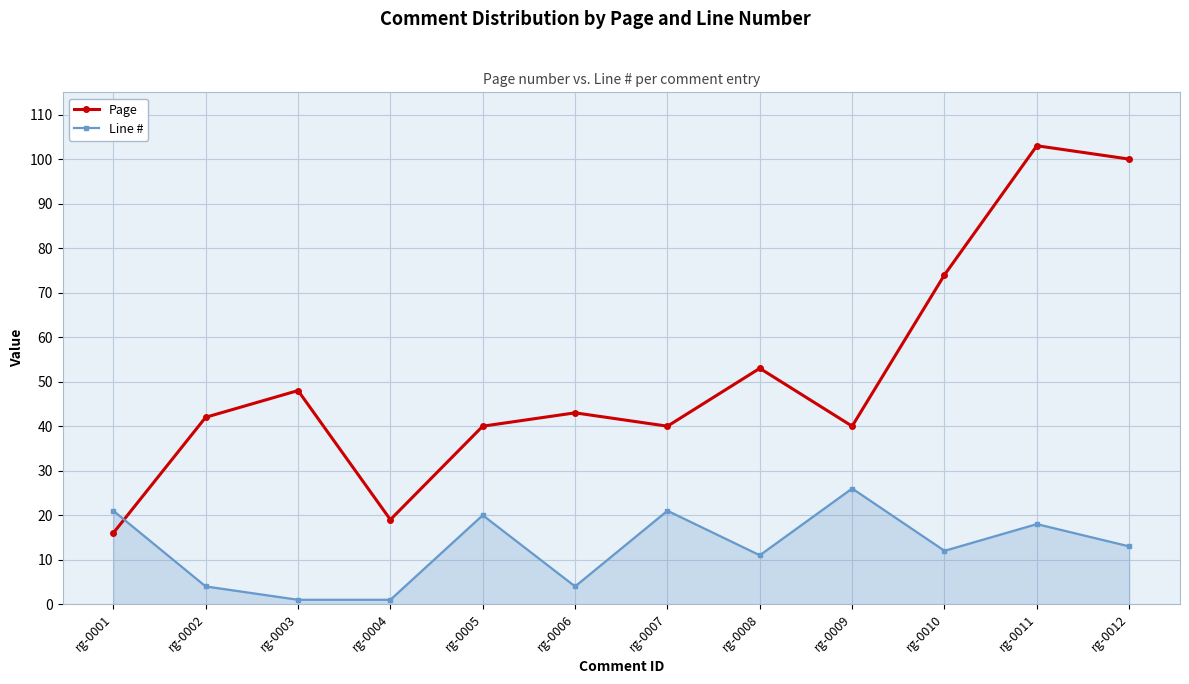

What is the sum of the Page values at rg-0010 and rg-0002?

116